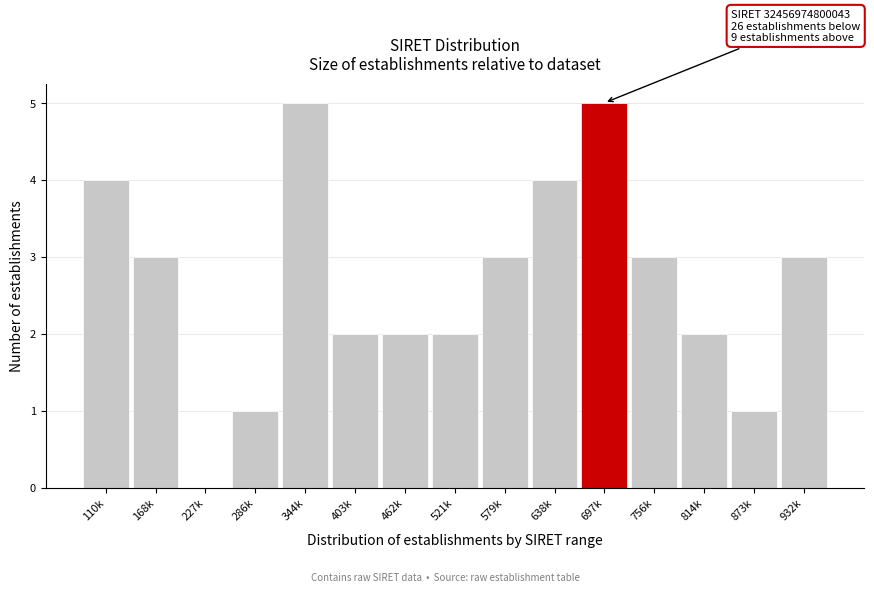

Reading left to right, list all the values displayed in this chart.

110k=4	168k=3	227k=0	286k=1	344k=5	403k=2	462k=2	521k=2	579k=3	638k=4	697k=5	756k=3	814k=2	873k=1	932k=3